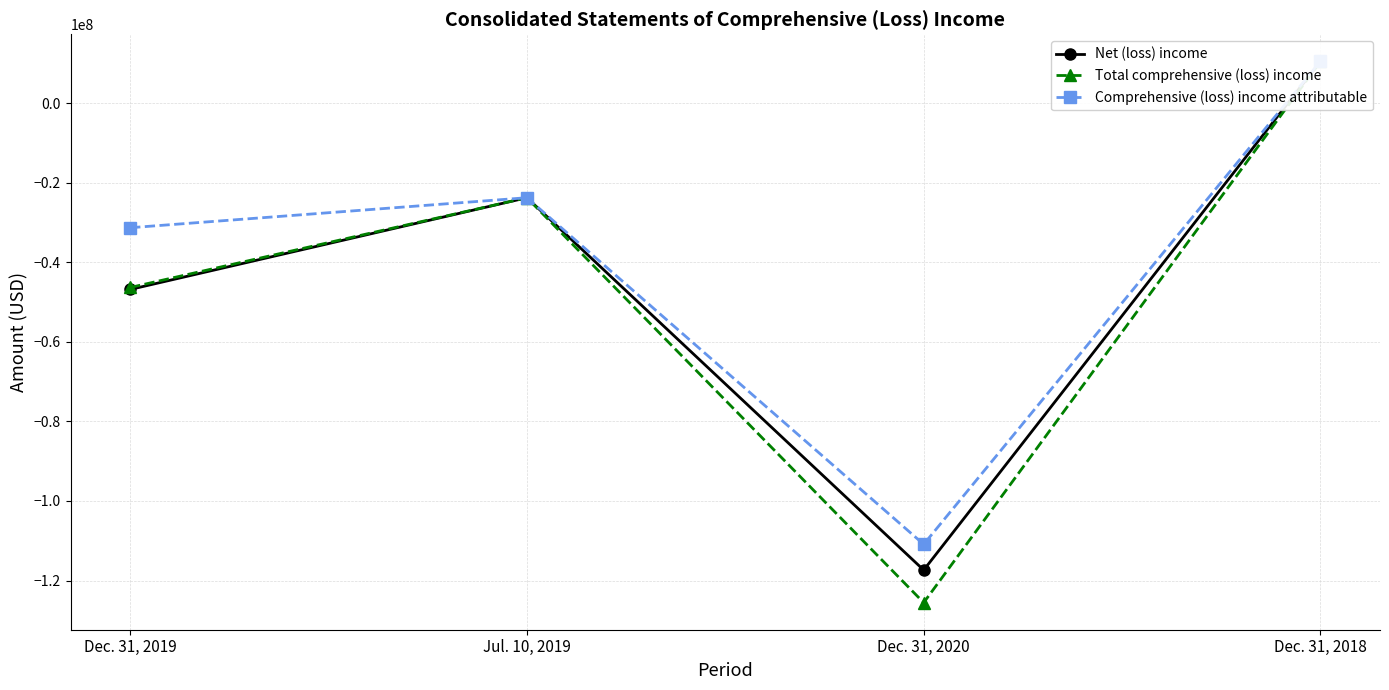

Where is the first local minimum for Net (loss) income?

Dec. 31, 2020